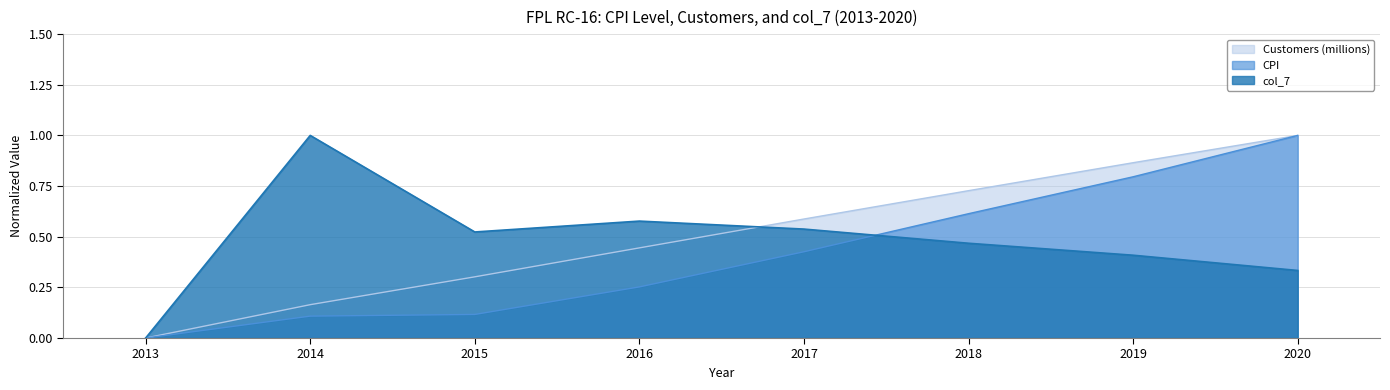

True or false: Customers (millions) and CPI intersect in this chart.

False